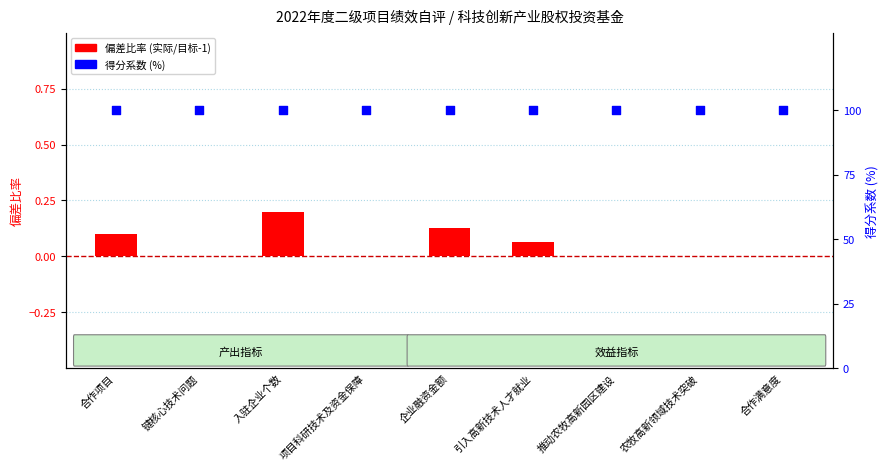

Which series has the largest total across all categories?

得分系数 (%)